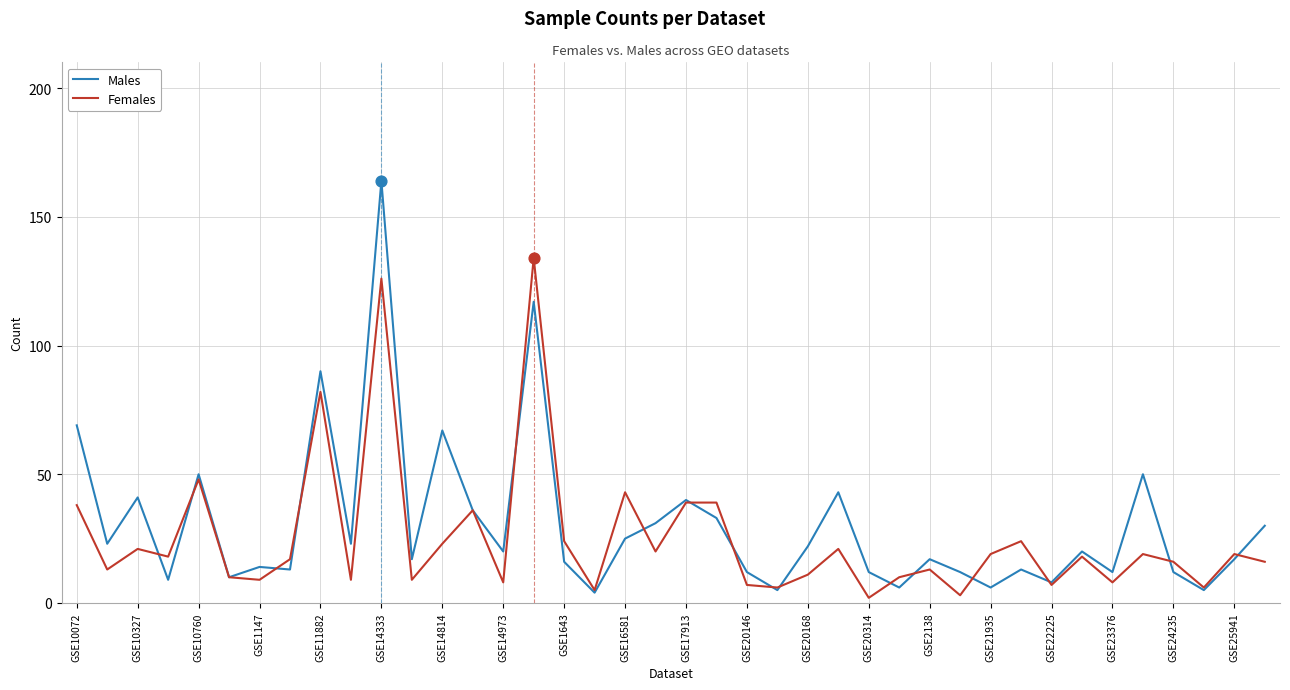

Which series has the largest total across all categories?

Males